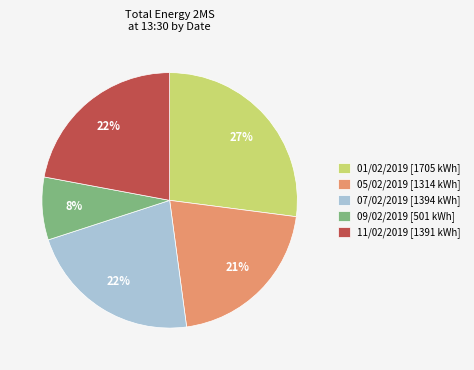

To the nearest percent, what is the difference between the largest and smallest slice percentages?

19%